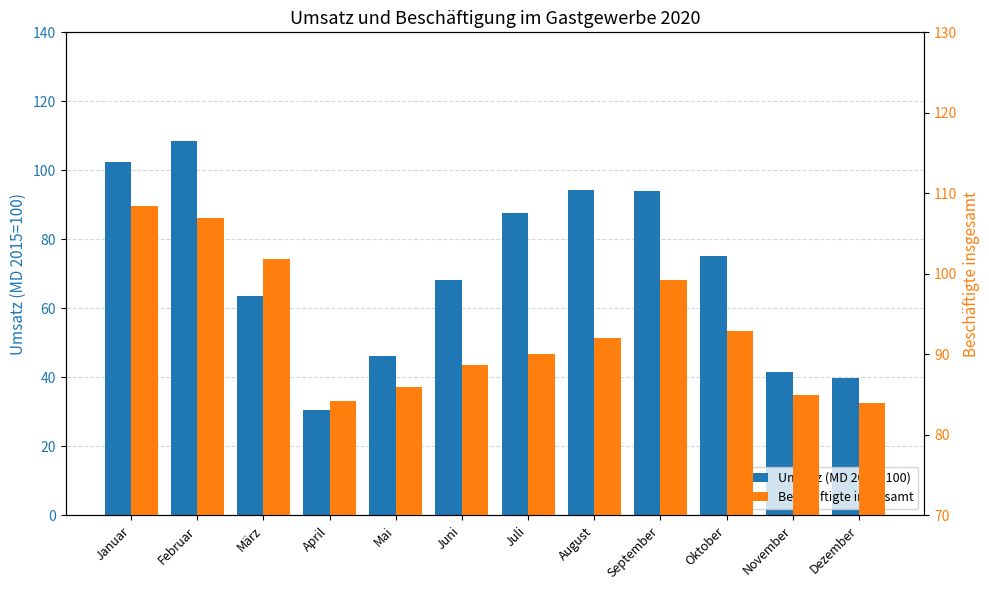

Rank the categories by Beschäftigte insgesamt value from lowest to highest.

Dezember, April, November, Mai, Juni, Juli, August, Oktober, September, März, Februar, Januar